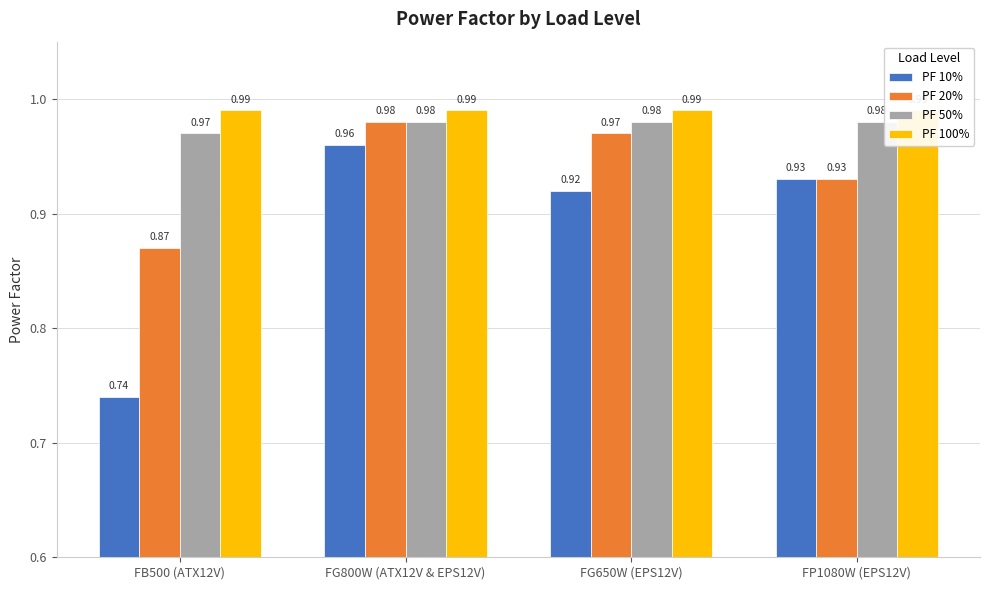

Where is PF 10% nearest to the value 0?

FB500 (ATX12V)